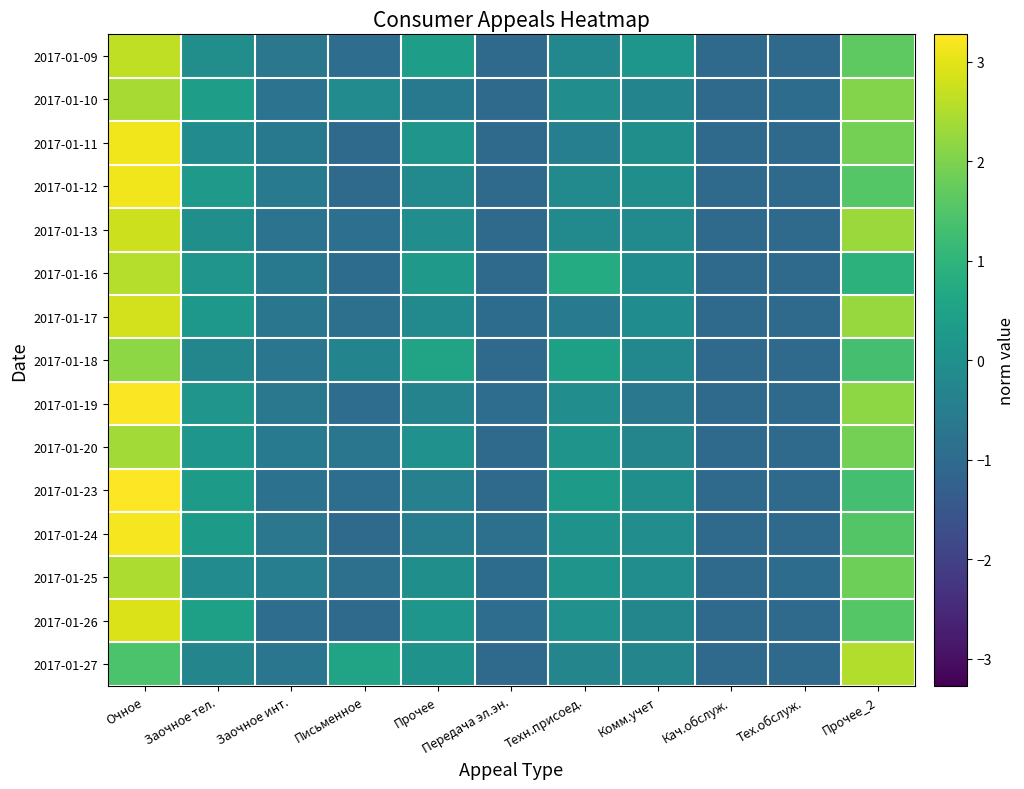

Count the number of data series in this chart.

15